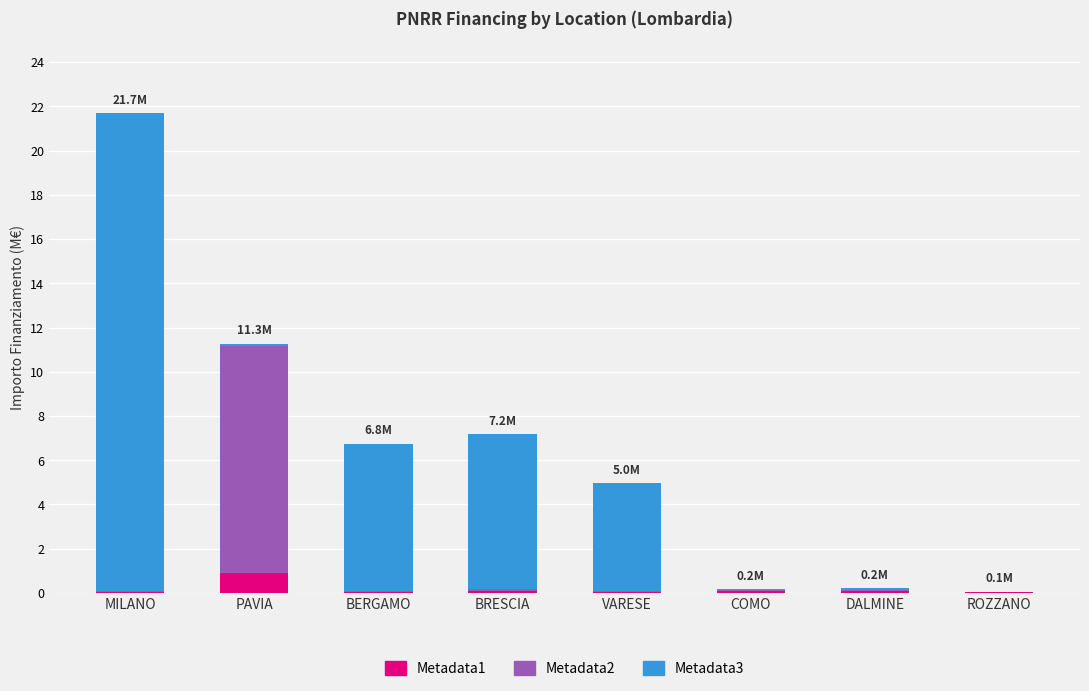

At which category is the sum across all series the highest?

MILANO